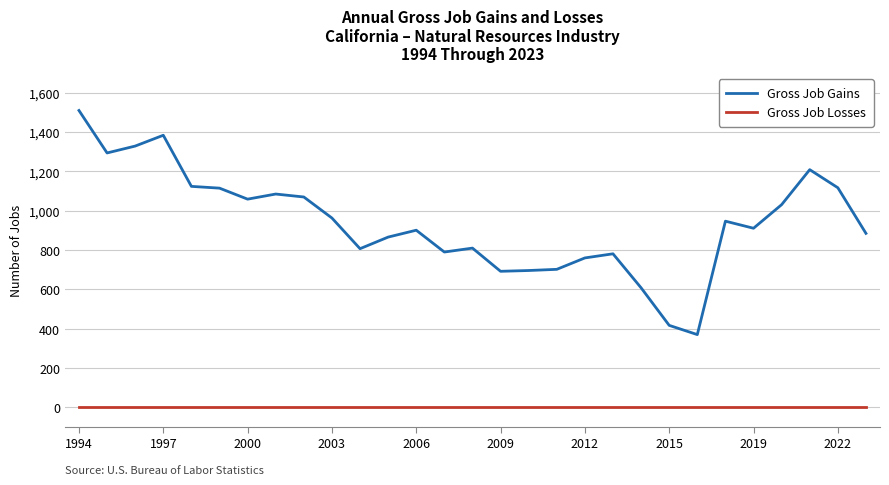

Which series has the largest range (max minus min)?

Gross Job Gains